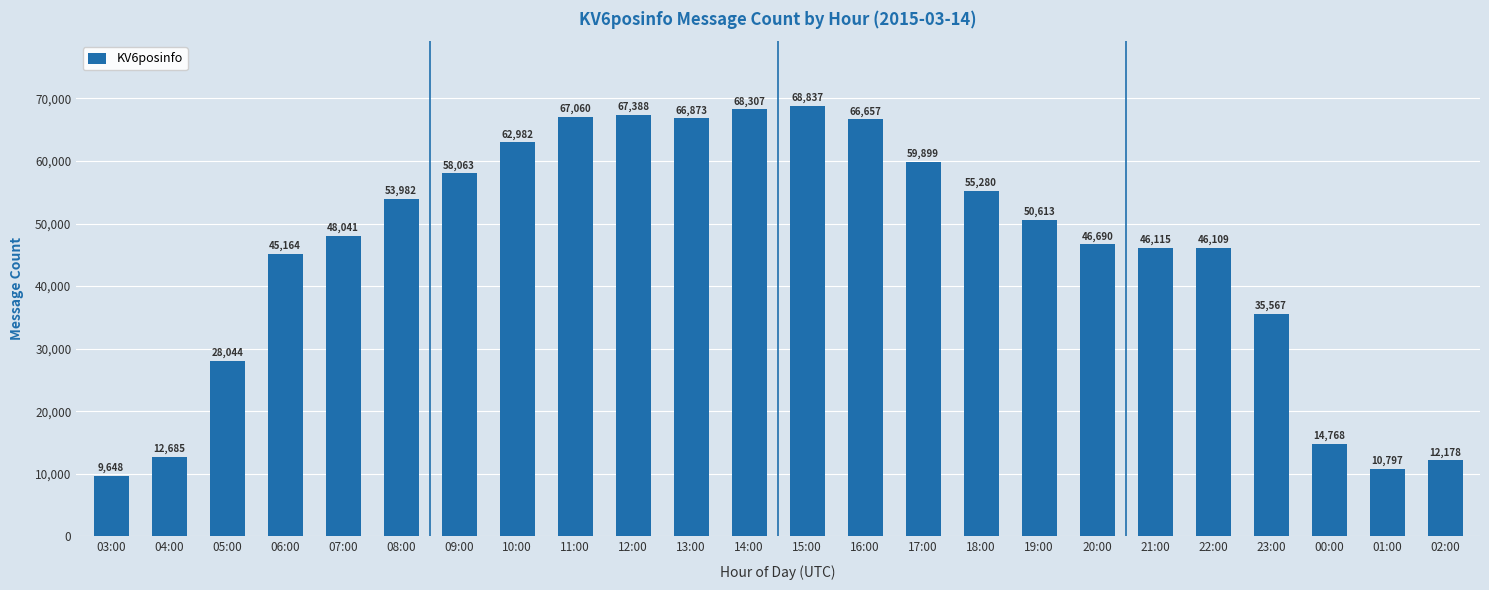

Are the bars horizontal?

No